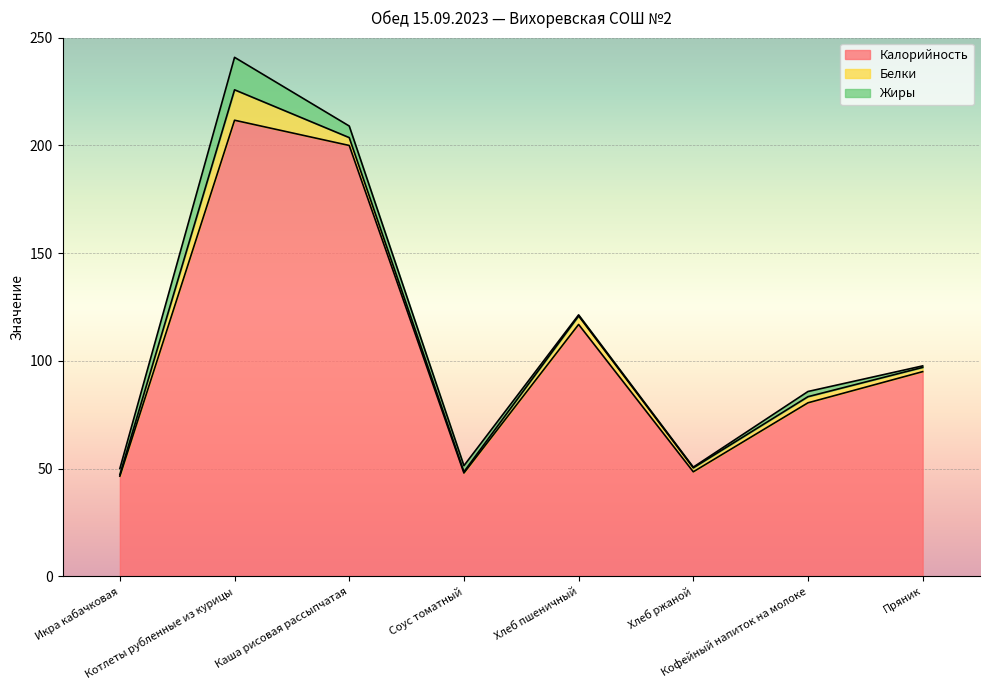

What is the average value of the Калорийность series?

105.9